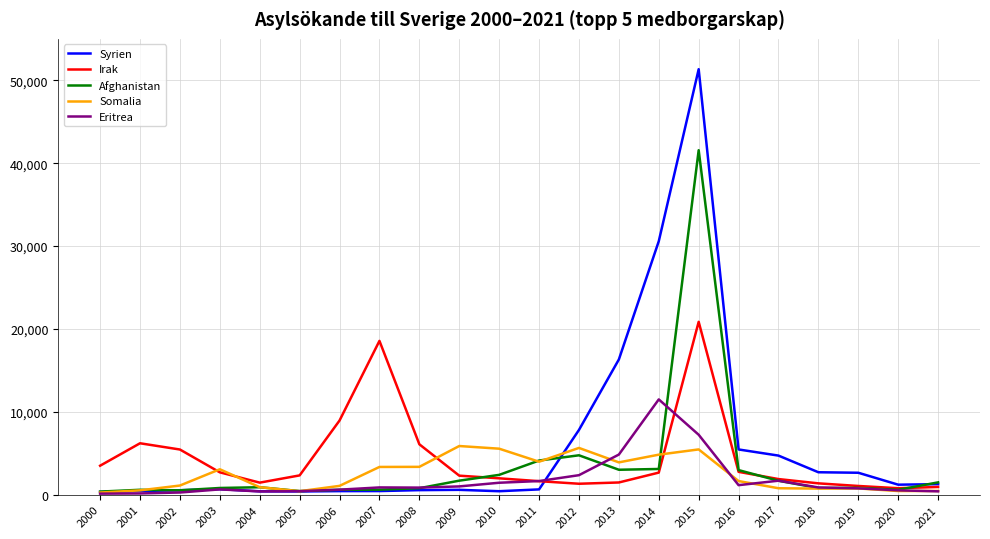

Which series has the widest spread of values?

Syrien